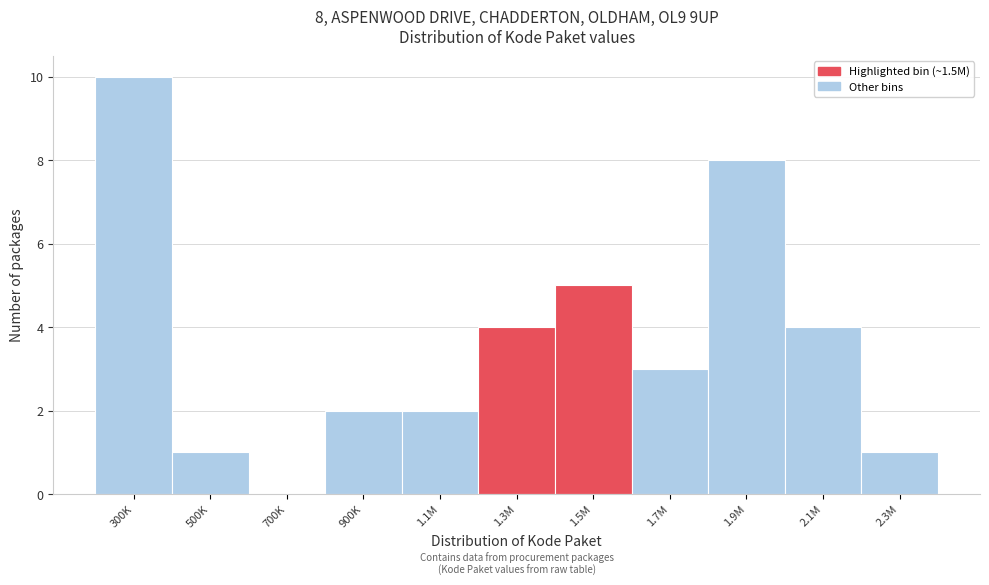

Reading right to left, extract all data points from this chart.

2.3M=1	2.1M=4	1.9M=8	1.7M=3	1.5M=5	1.3M=4	1.1M=2	900K=2	700K=0	500K=1	300K=10